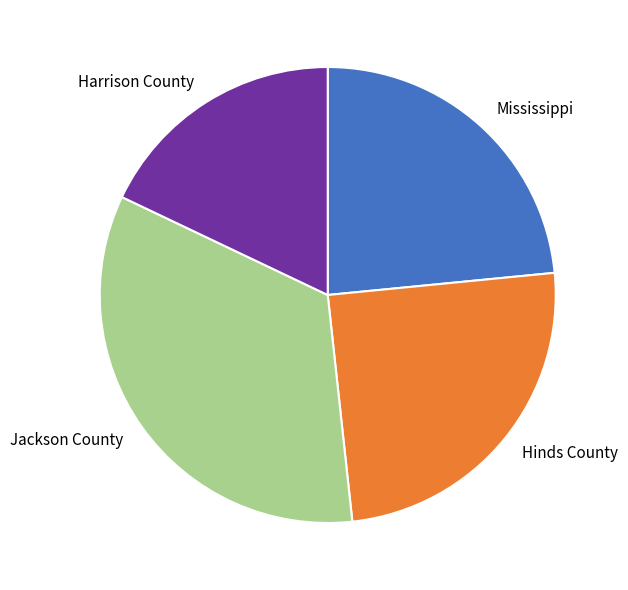

Do Jackson County and Harrison County together represent more than half of the pie?

Yes